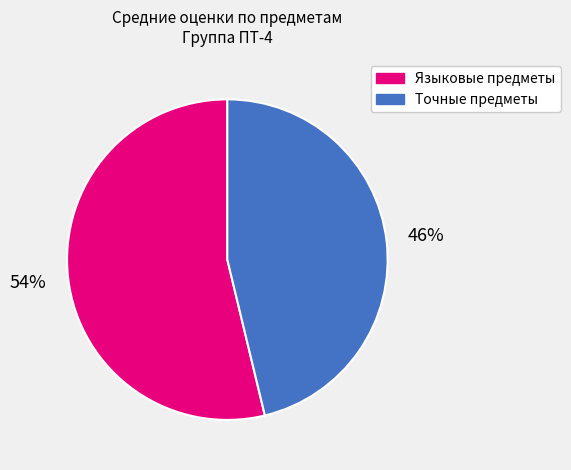

Between Точные предметы and Языковые предметы, which is larger?

Языковые предметы